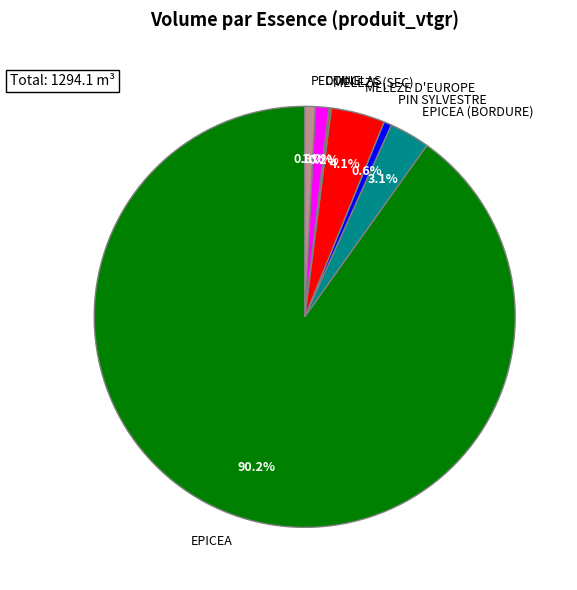

What portion of the pie excludes DOUGLAS?

99.0%